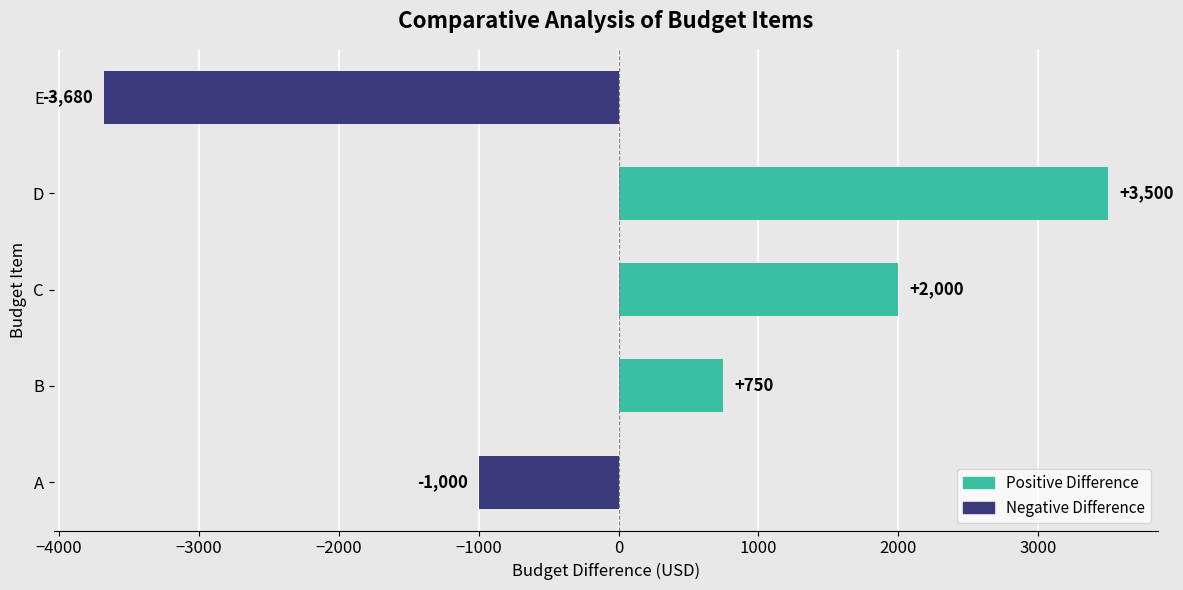

List the labels in order of value, largest first.

D, C, B, A, E